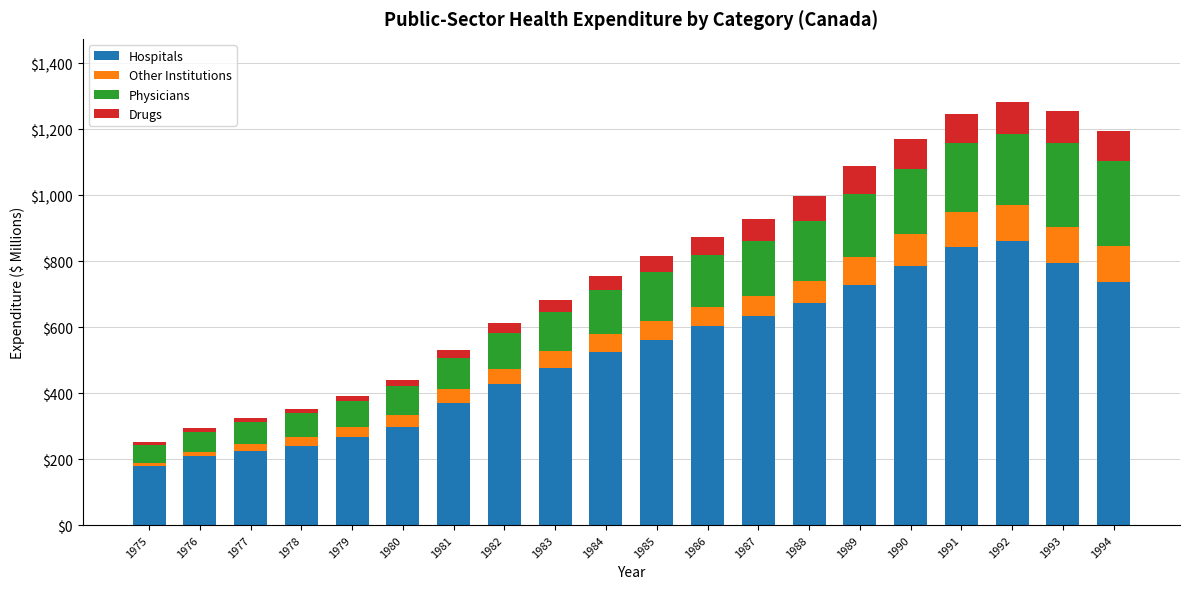

What is the maximum value for Hospitals?

862.2